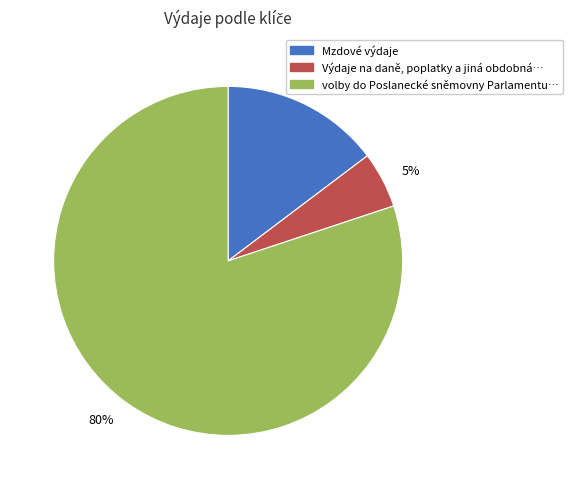

Rank the categories by value from highest to lowest.

80%, 15%, 5%